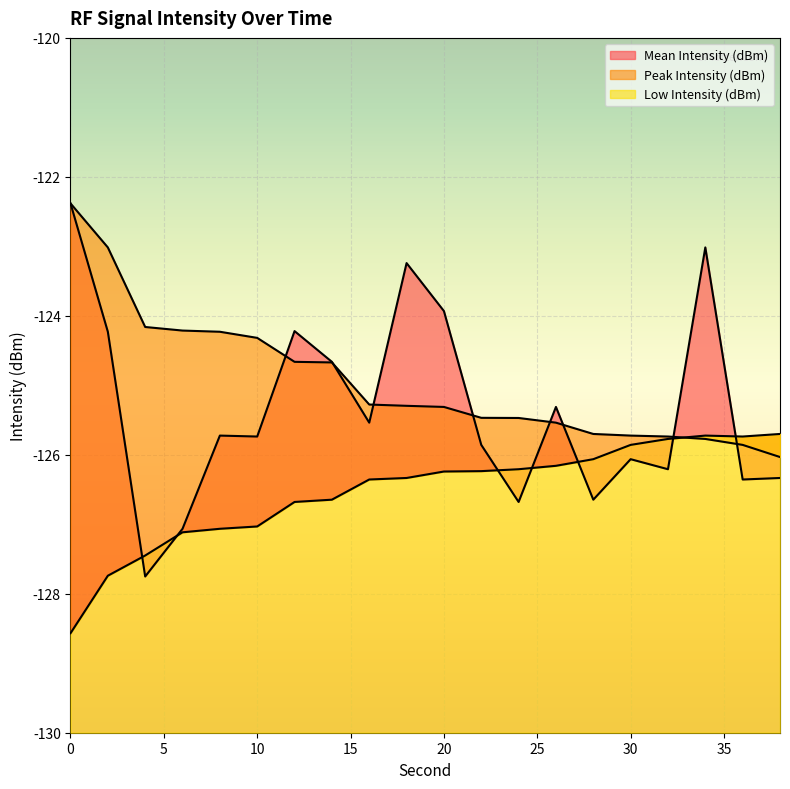

How many interior local peaks does the Mean Intensity (dBm) series have?

6